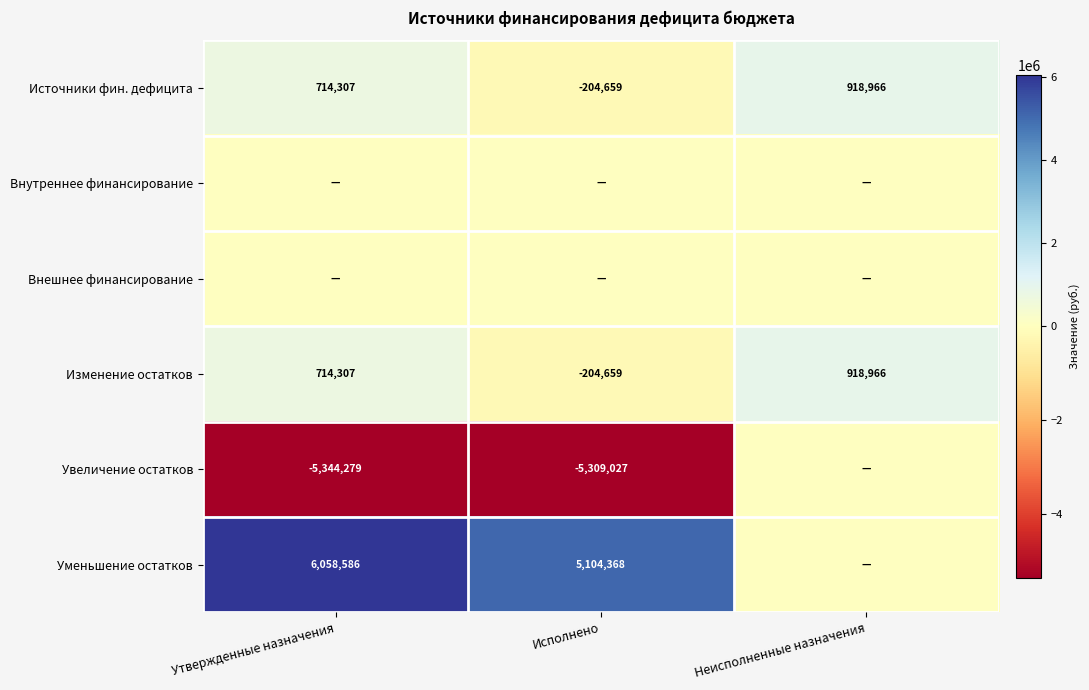

What is the total value across all series at Исполнено?

-613977.8